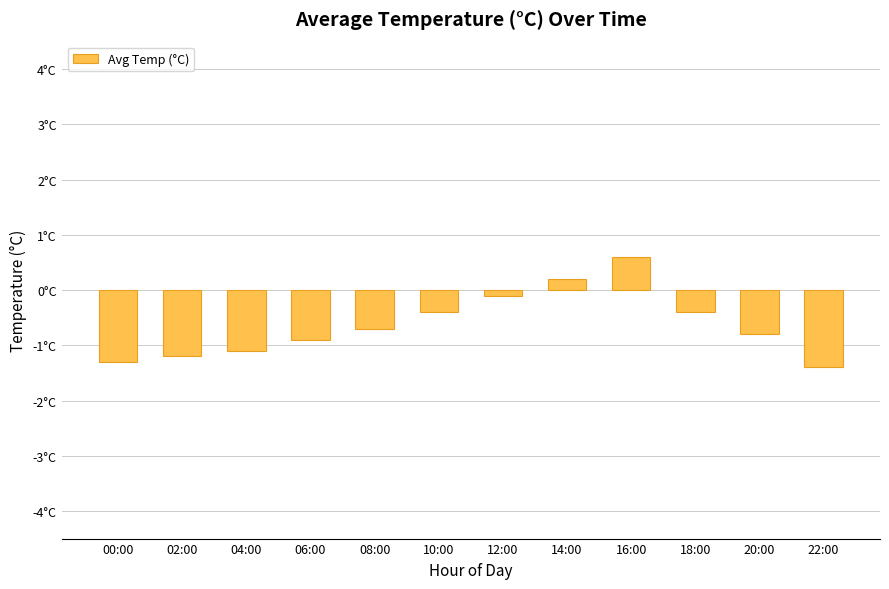

Does the chart contain any negative values?

Yes